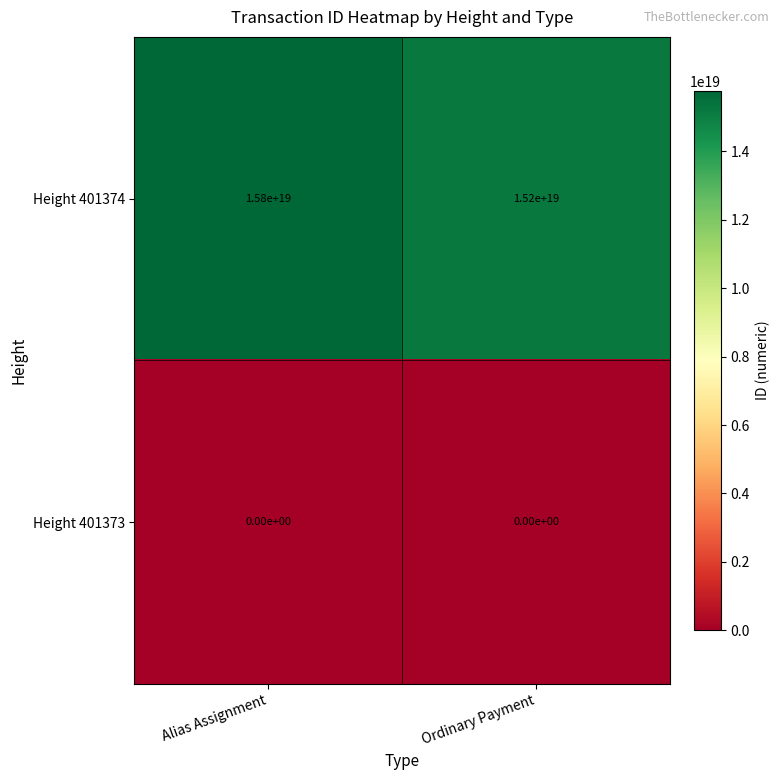

At which label does Height 401374 reach its minimum?

Ordinary Payment